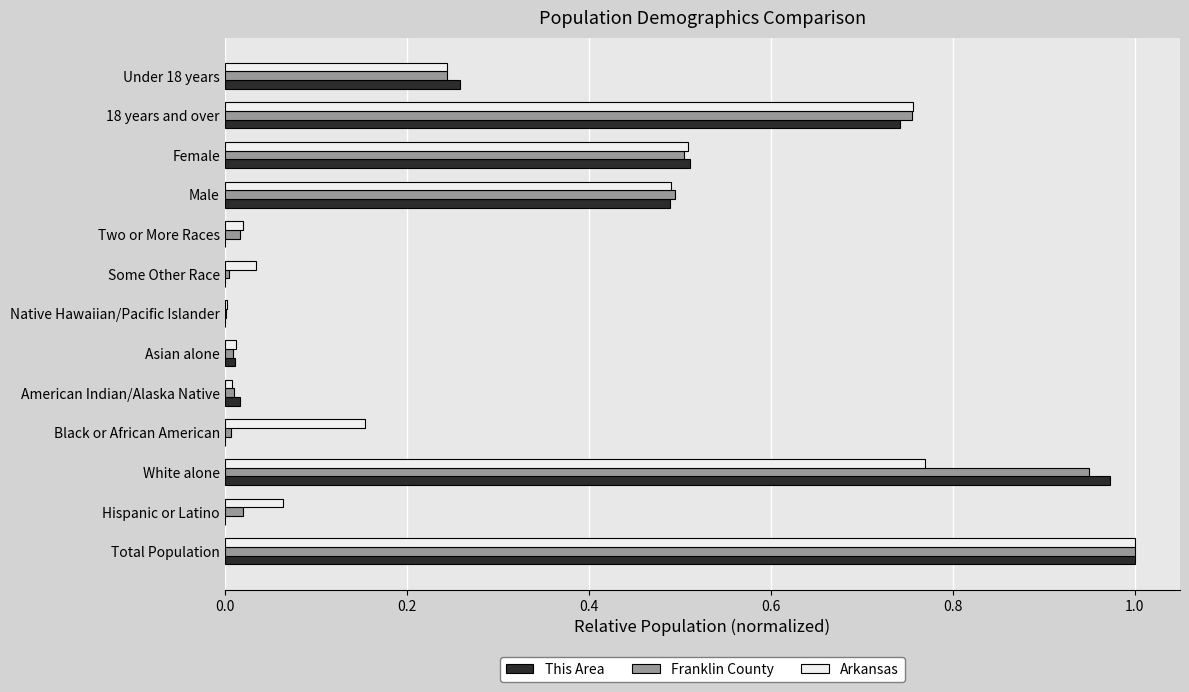

Which series changed the most between Some Other Race and Female?

This Area